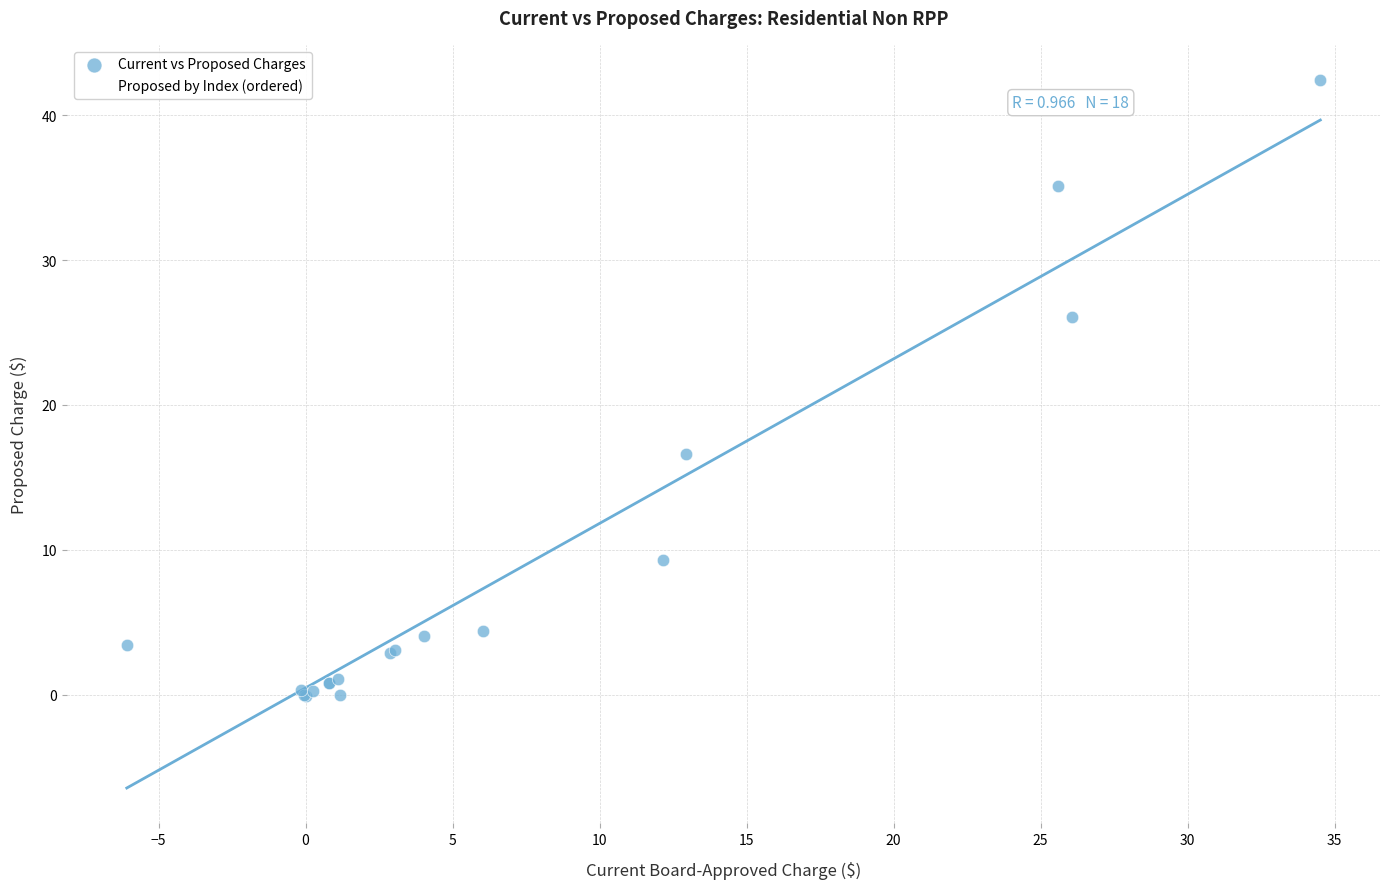

What Y value in the scatter plot is closest to 21?

16.6